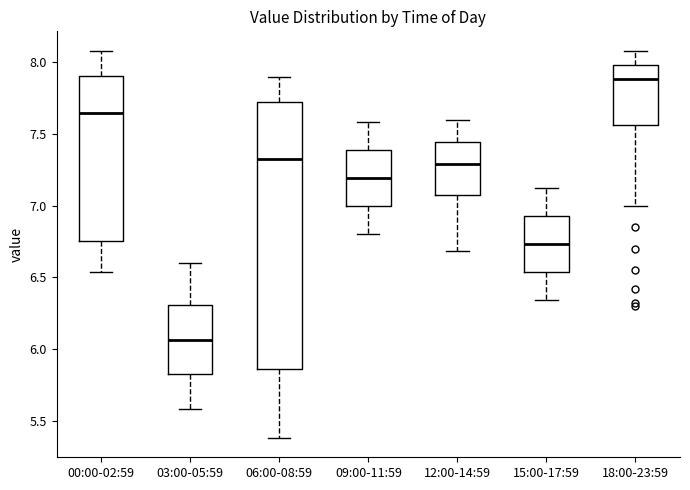

Where does the median line of the box for 15:00-17:59 sit on the y-axis? The values are not printed on the chart, so give them approximately, as read against the axis.

6.75